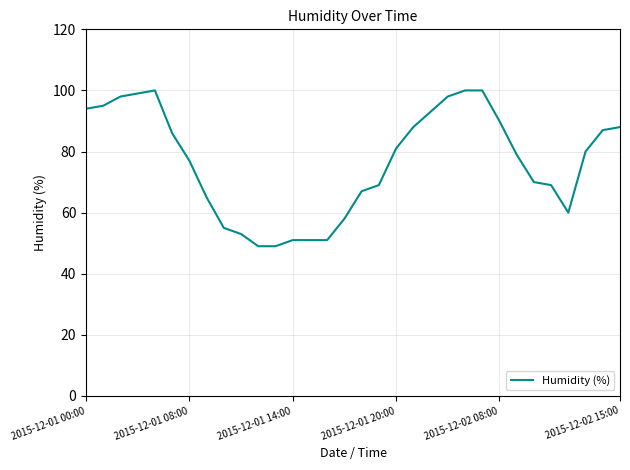

What is the greatest value displayed?

100